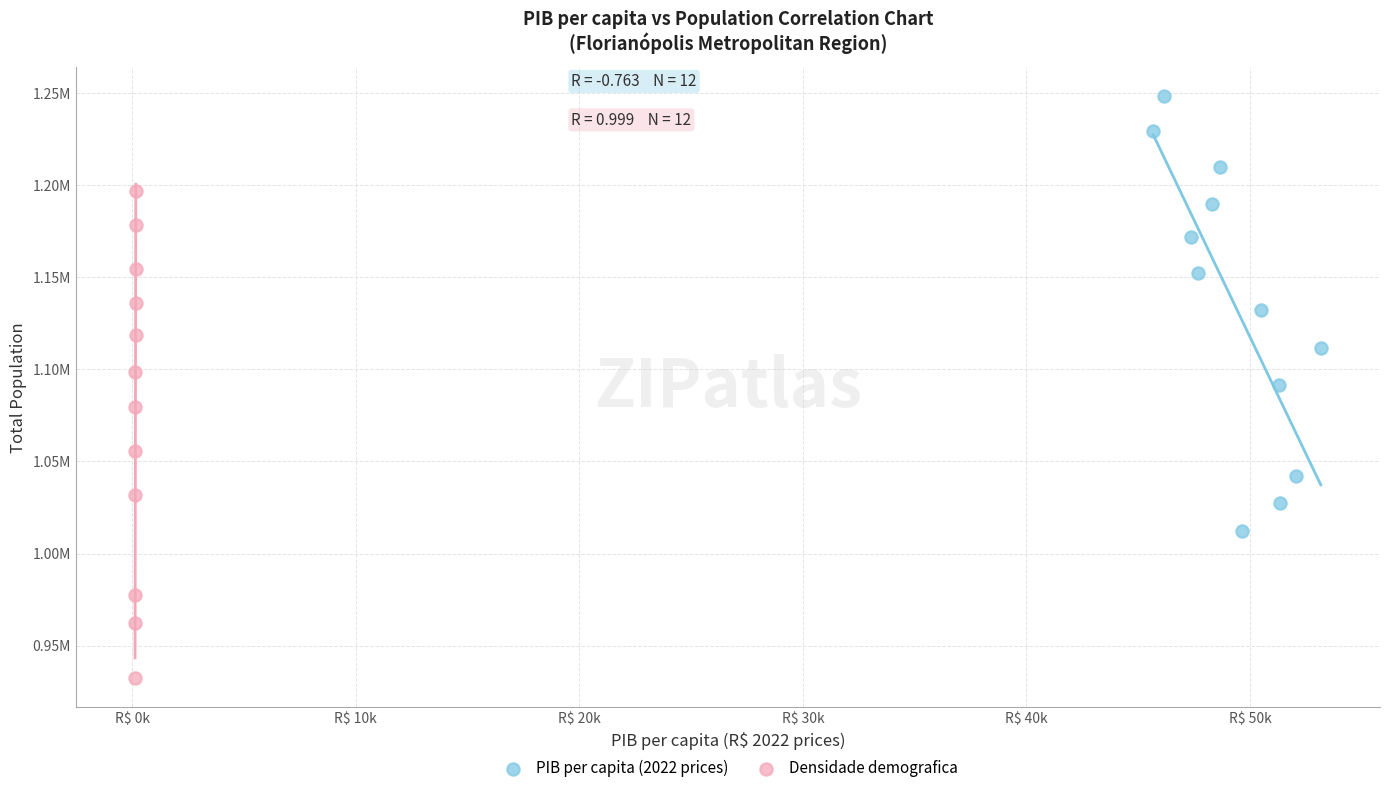

What are all the series names shown in the legend?

PIB per capita (2022 prices), Densidade demografica